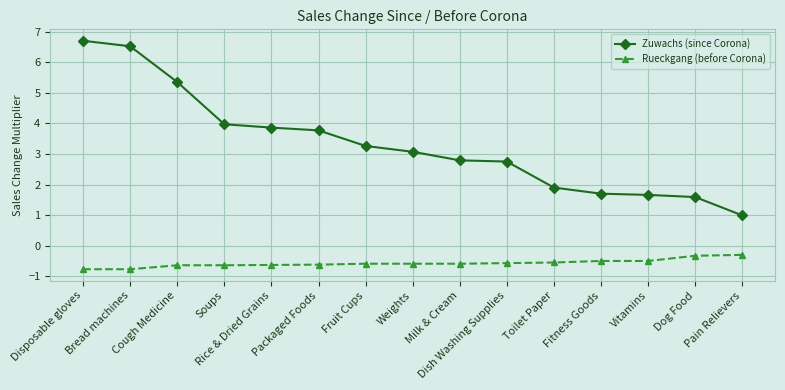

True or false: Zuwachs (since Corona) has a value of 3.9 at Rice & Dried Grains.

True